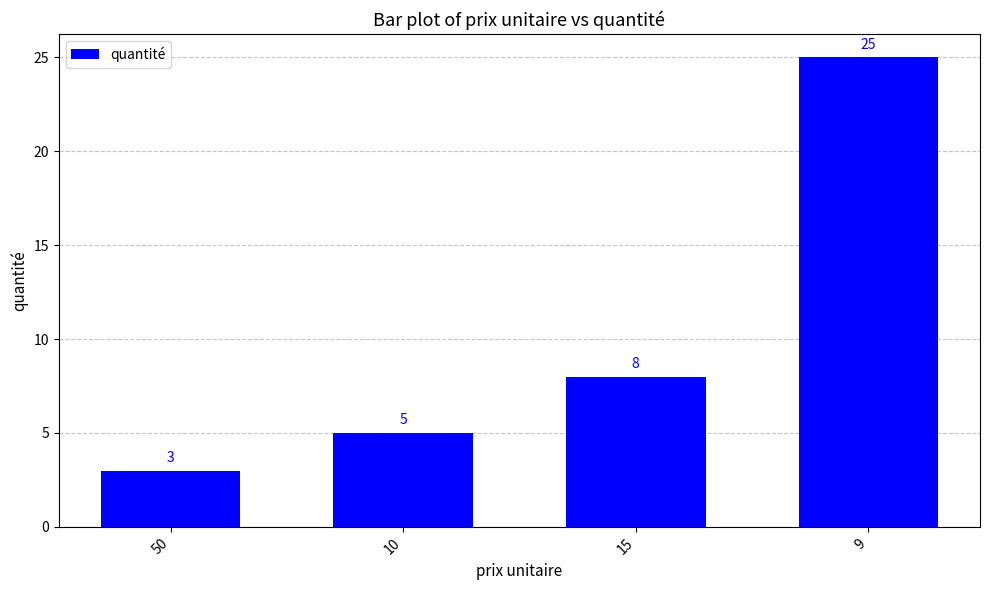

Between 9 and 15, which is larger?

9